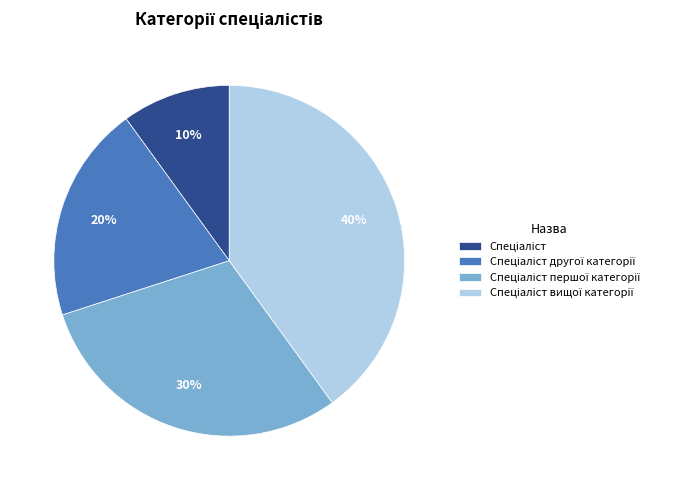

Does any single category account for the majority?

No